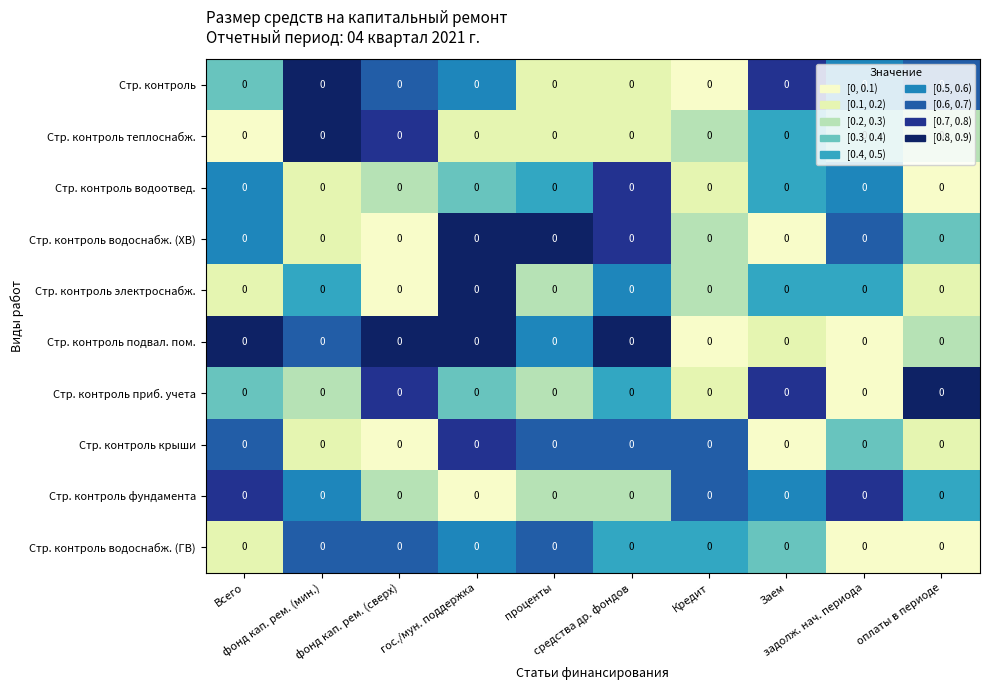

Between Заем and задолж. нач. периода, which series saw the biggest shift?

Стр. контроль приб. учета